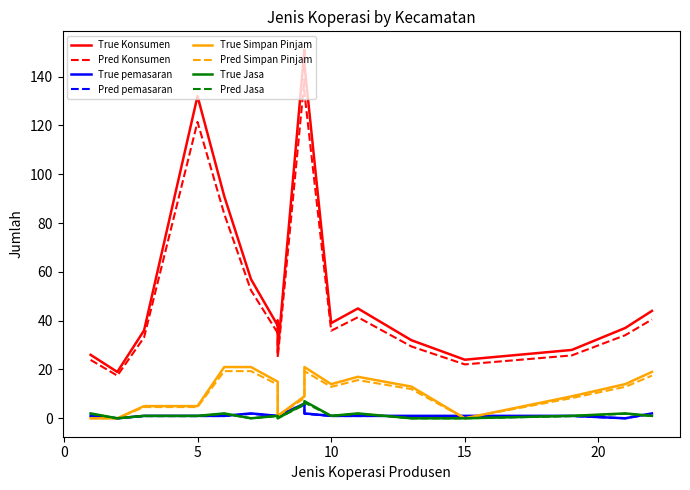

Which series has the largest total across all categories?

Konsumen